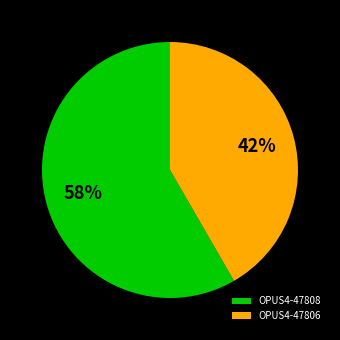

The OPUS4-47806 slice represents 42% of the pie. True or false?

True